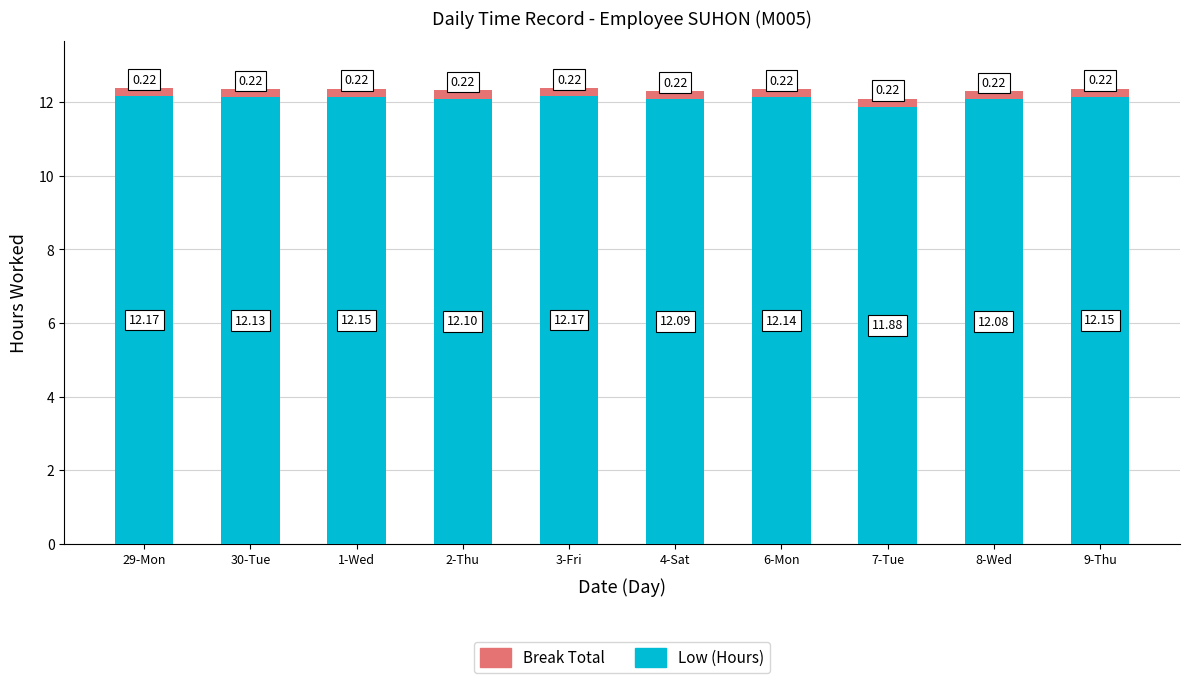

What is the total value across all series at 7-Tue?

12.1